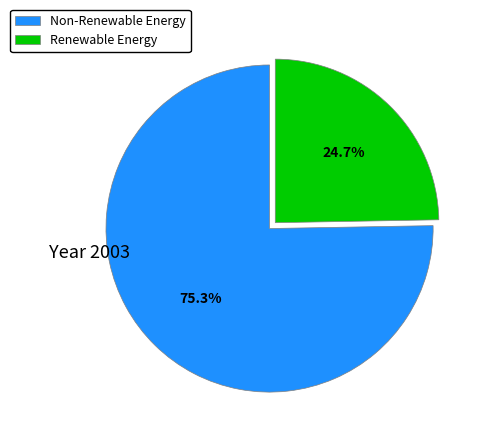

Count the number of slices in the pie.

2